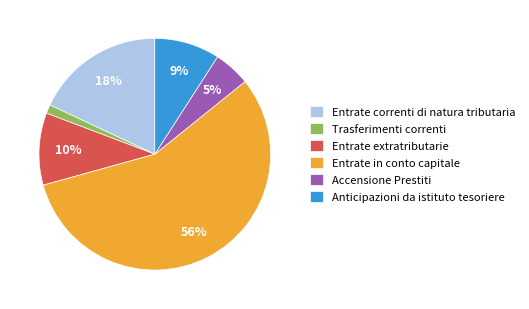

Does Accensione Prestiti represent more than half of the total?

No